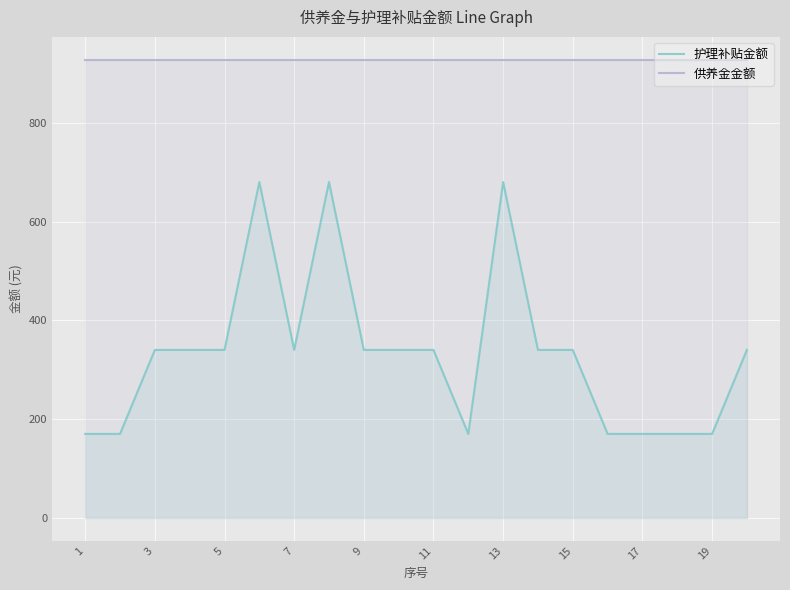

True or false: 供养金金额 and 护理补贴金额 cross at least once.

False